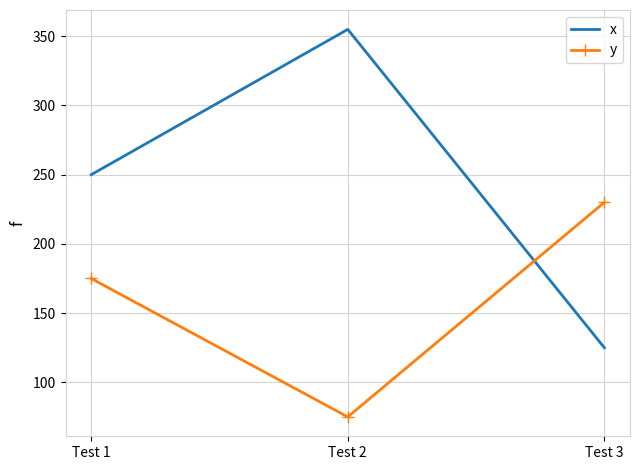

Which series has the largest range (max minus min)?

x